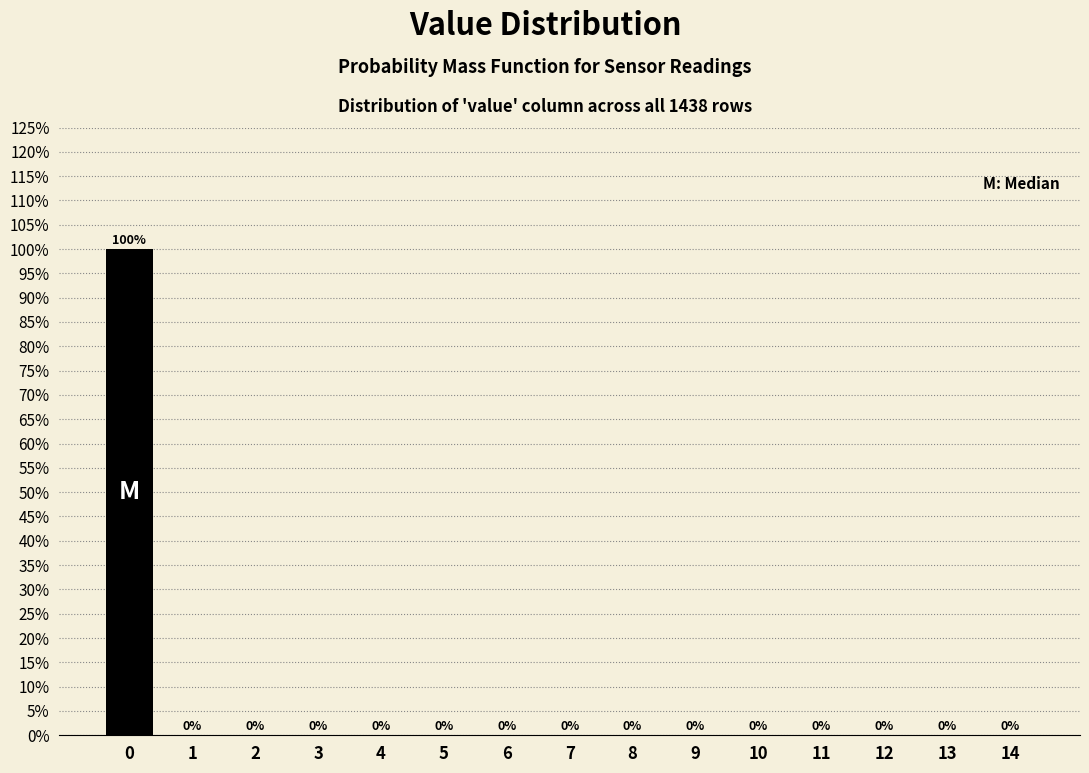

Reading left to right, list all the values displayed in this chart.

0=100	1=0	2=0	3=0	4=0	5=0	6=0	7=0	8=0	9=0	10=0	11=0	12=0	13=0	14=0